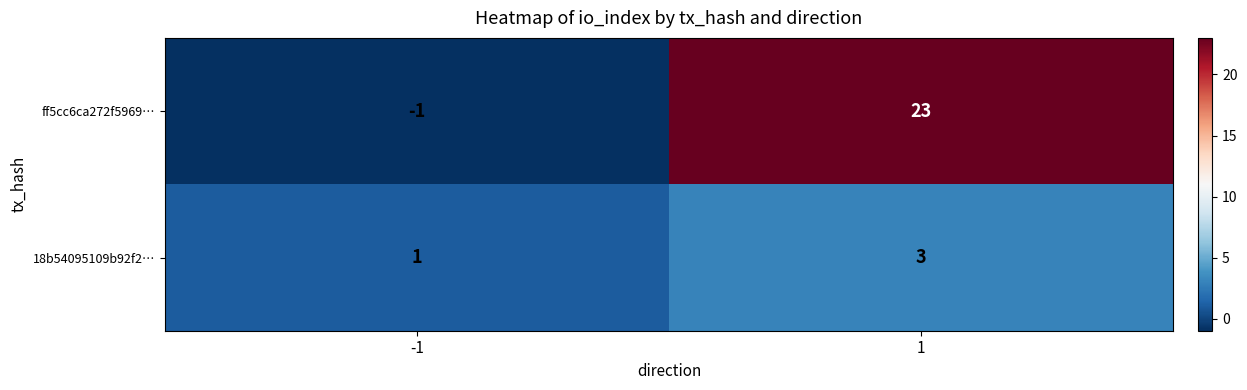

List the series in order of their peak value, lowest first.

18b54095109b92f2…, ff5cc6ca272f5969…